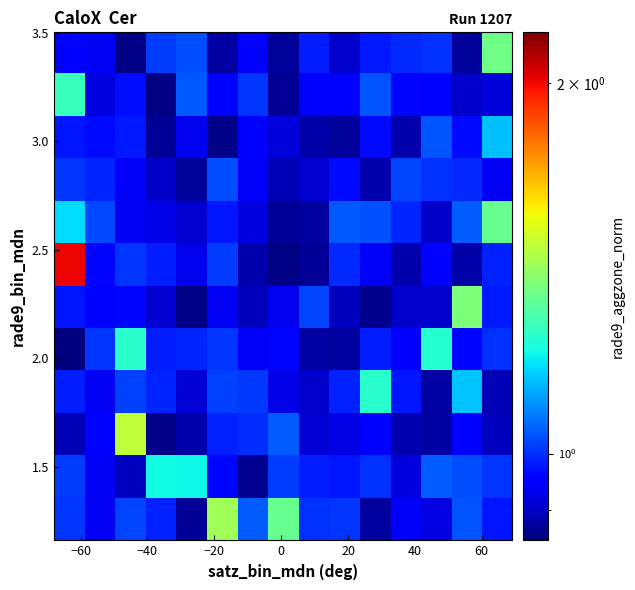

What is the minimum value shown in the chart?

0.9